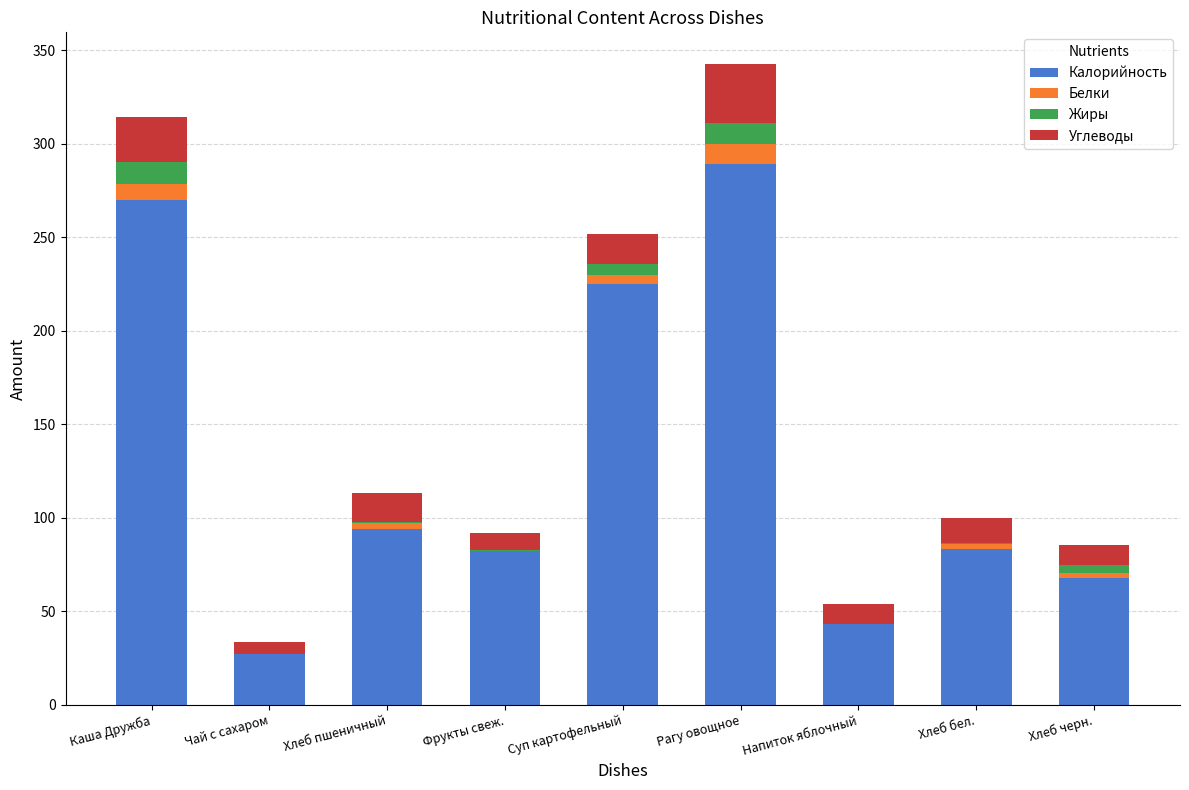

How many categories are shown in the chart?

9